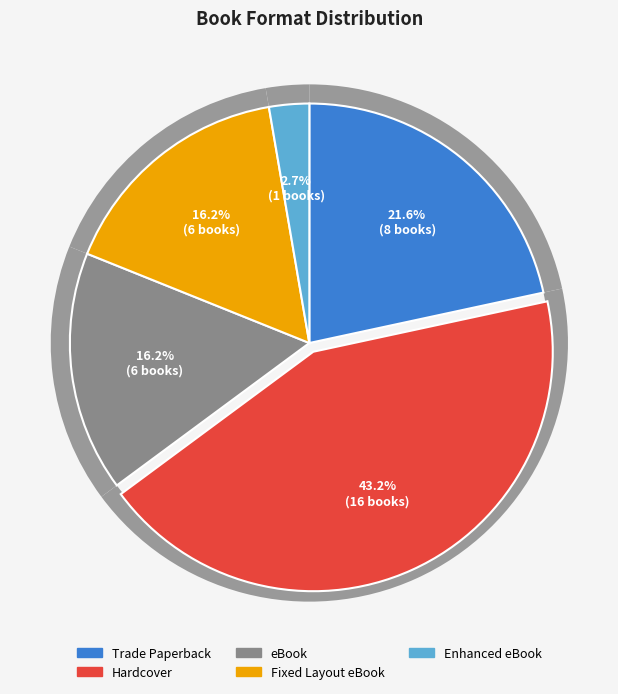

How many segments does this pie chart have?

5